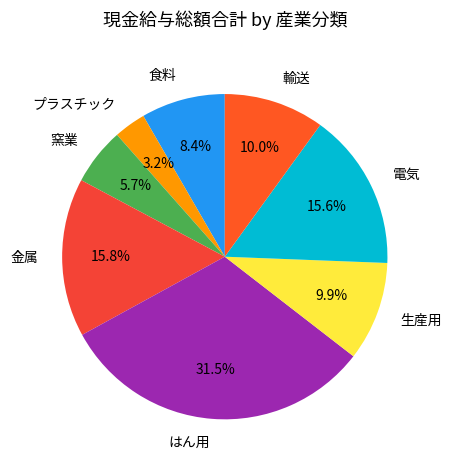

To the nearest percent, what is the average slice percentage?

12%